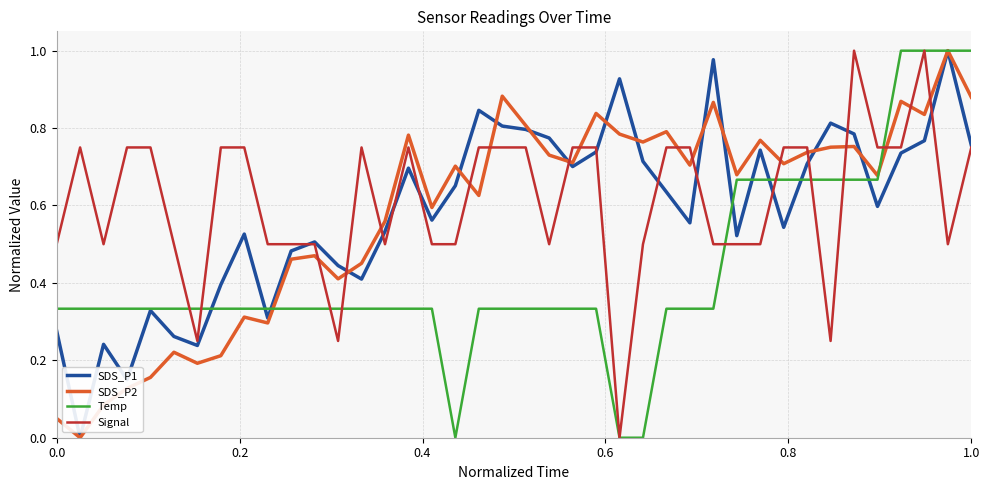

What are all the series names shown in the legend?

SDS_P1, SDS_P2, Temp, Signal